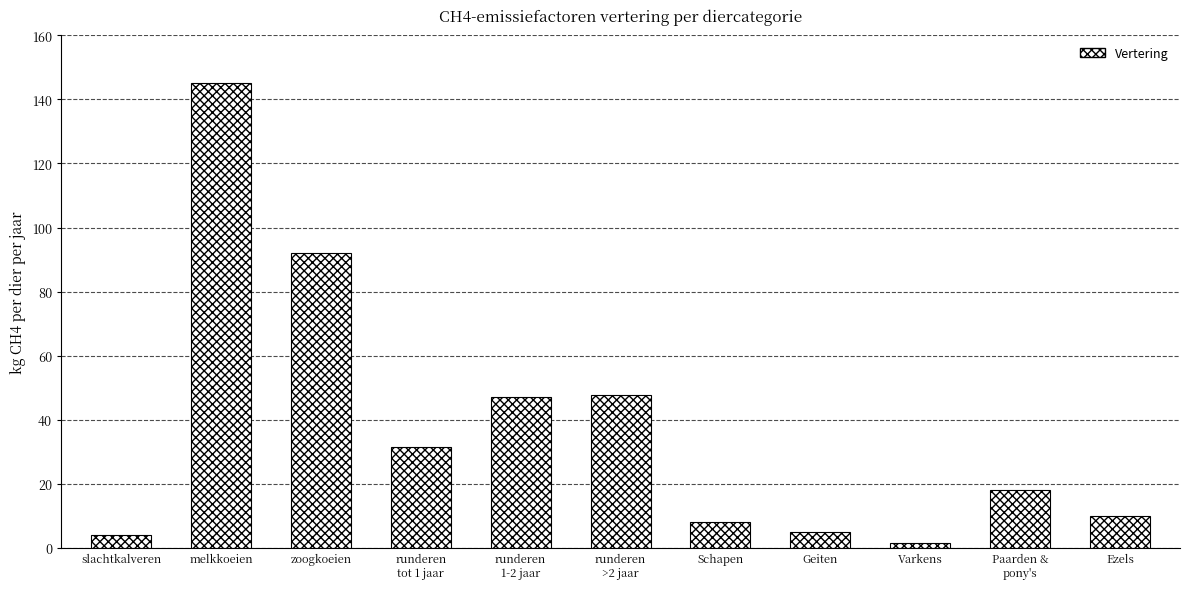

True or false: the data shows 47.3 at runderen
1-2 jaar.

True